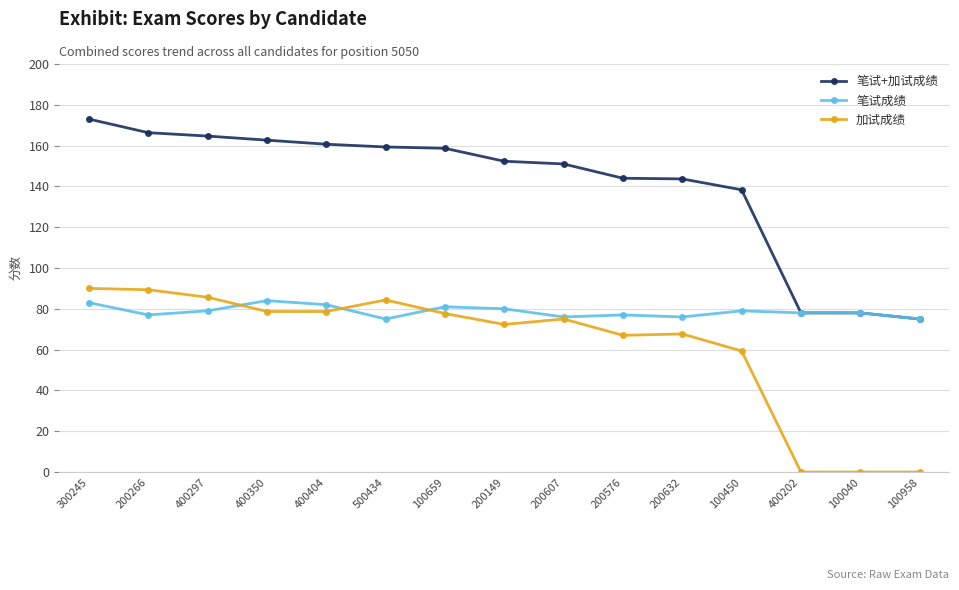

Is this an area chart (filled region under the line)?

No